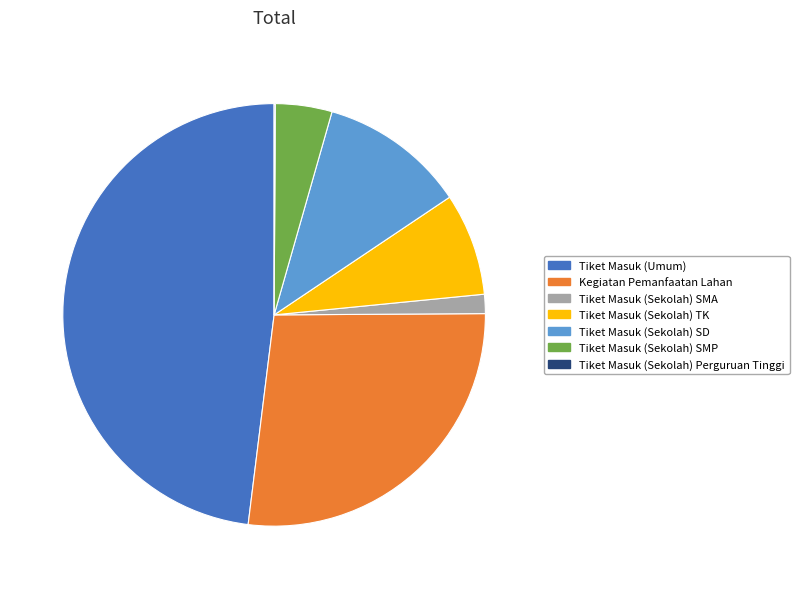

Combined, do Tiket Masuk (Sekolah) SMA and Tiket Masuk (Sekolah) TK account for over 50%?

No